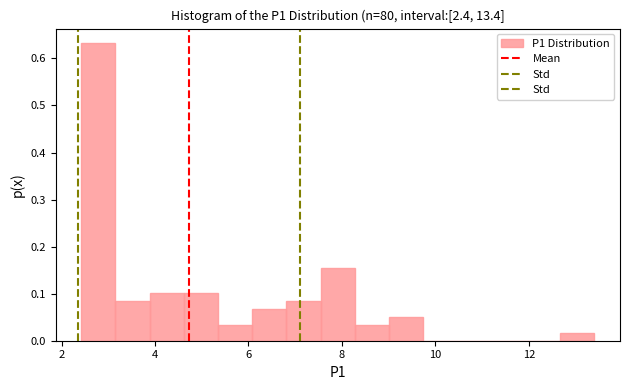

Read against the x-axis, roughly where is the centre of the tallest bar?

2.8